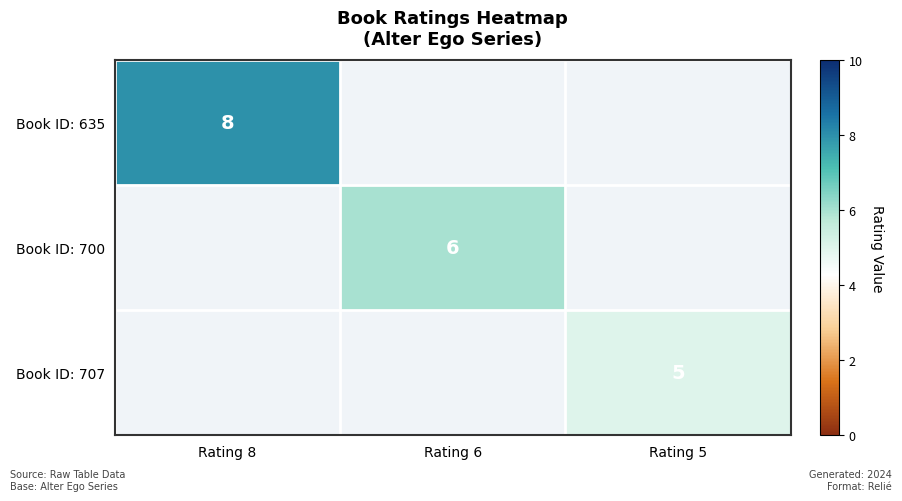

The value of Book ID: 700 at Rating 6 is 4. True or false?

False